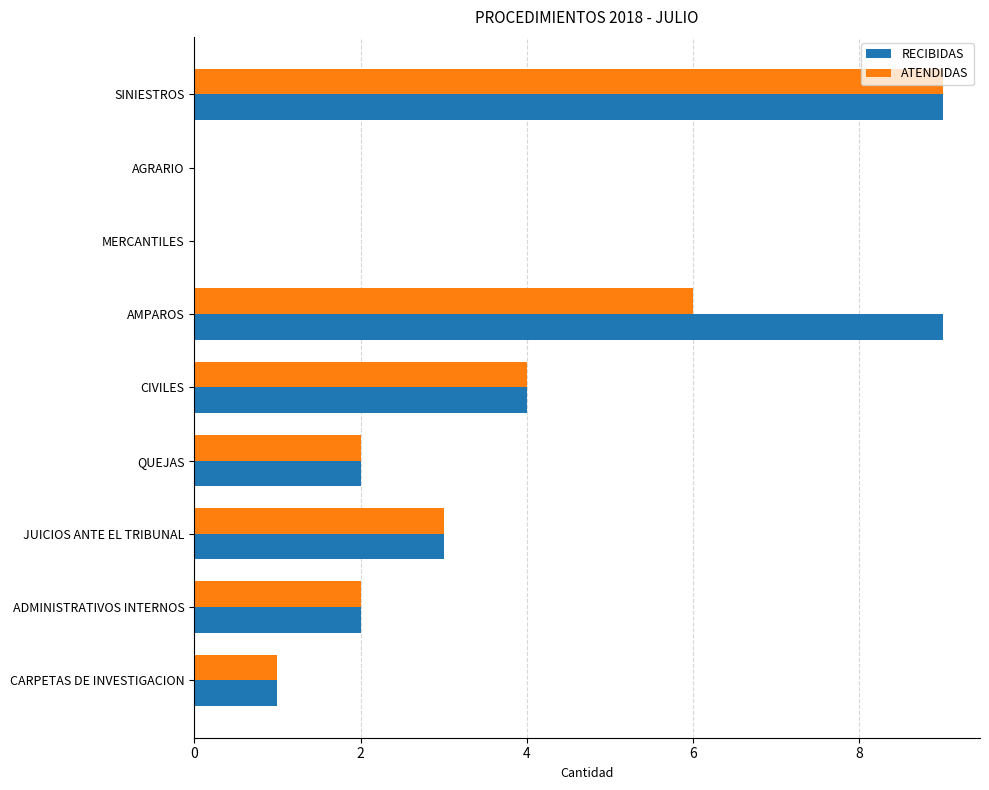

Is the value of RECIBIDAS at QUEJAS greater than the value of ATENDIDAS at JUICIOS ANTE EL TRIBUNAL?

No